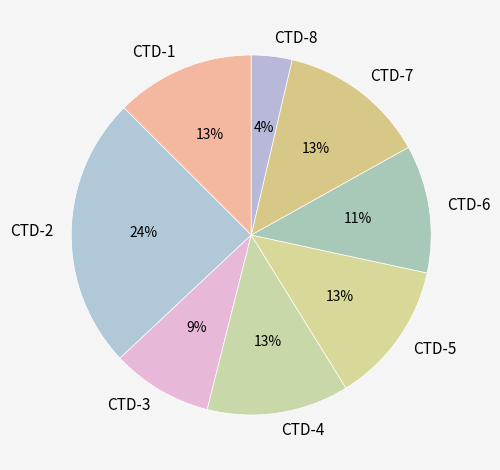

The CTD-7 slice represents 13% of the pie. True or false?

True